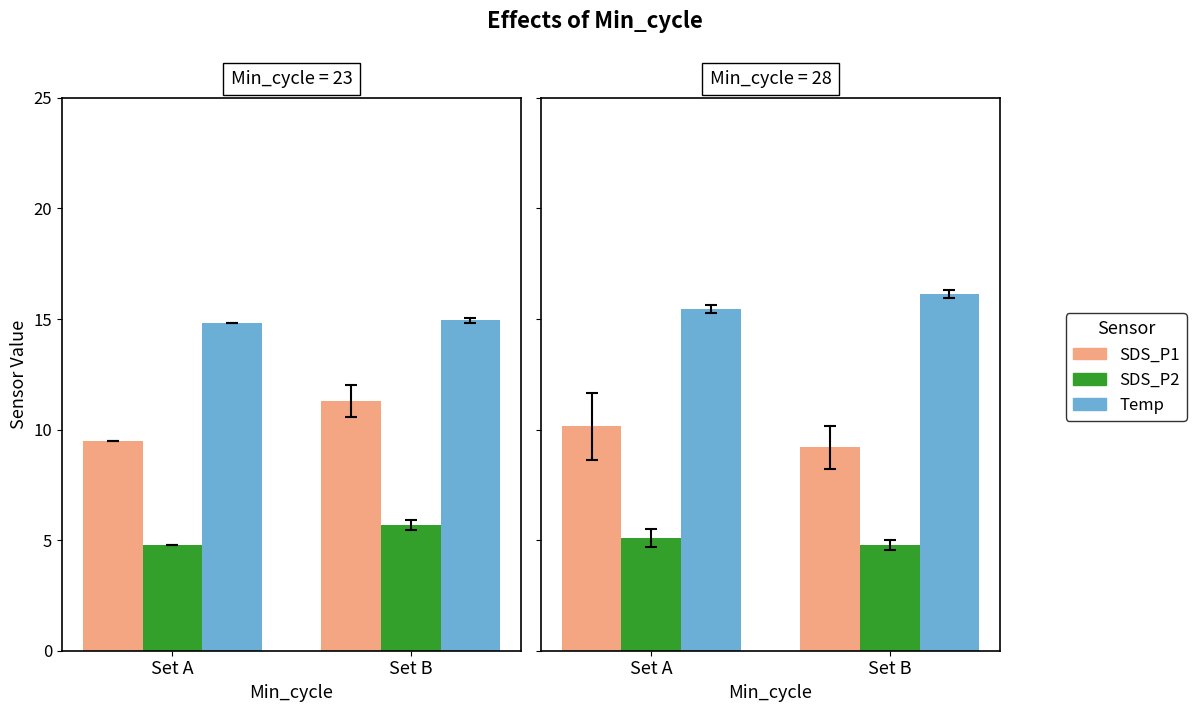

At how many categories does at least one series exceed 12?

2